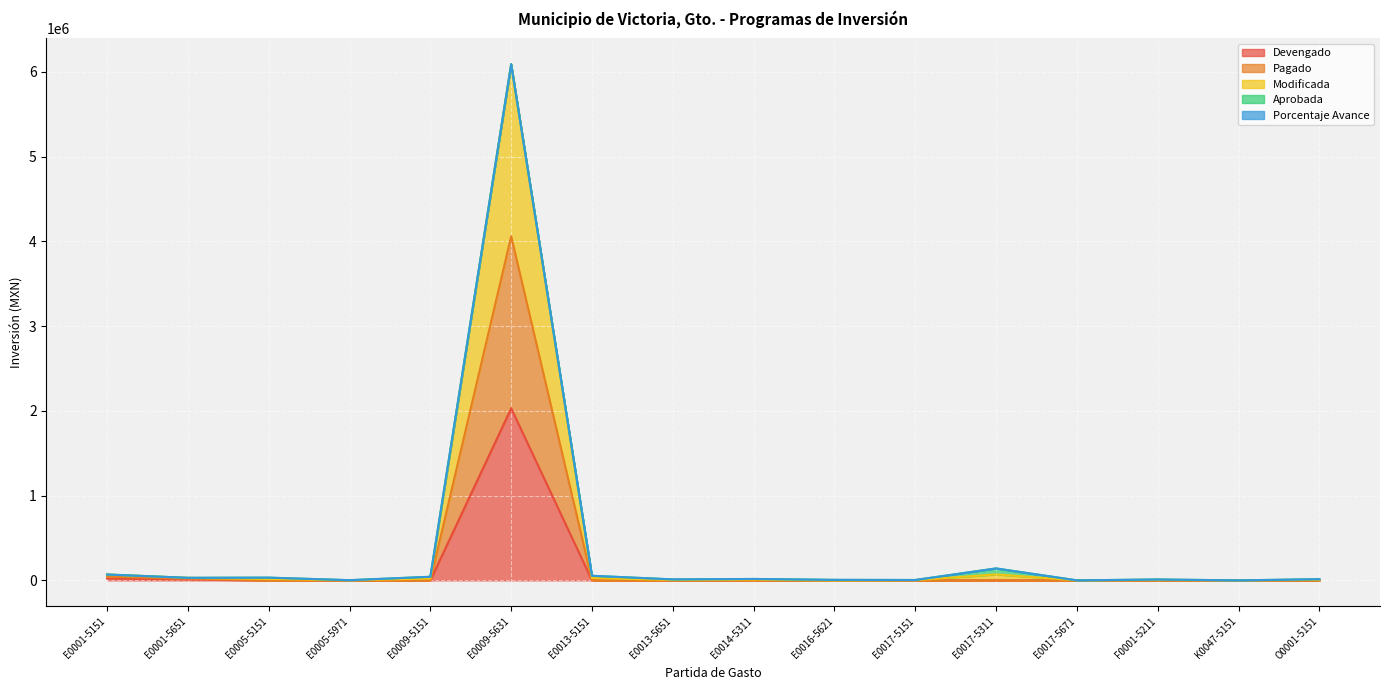

At how many categories does at least one series exceed 6033310?

1